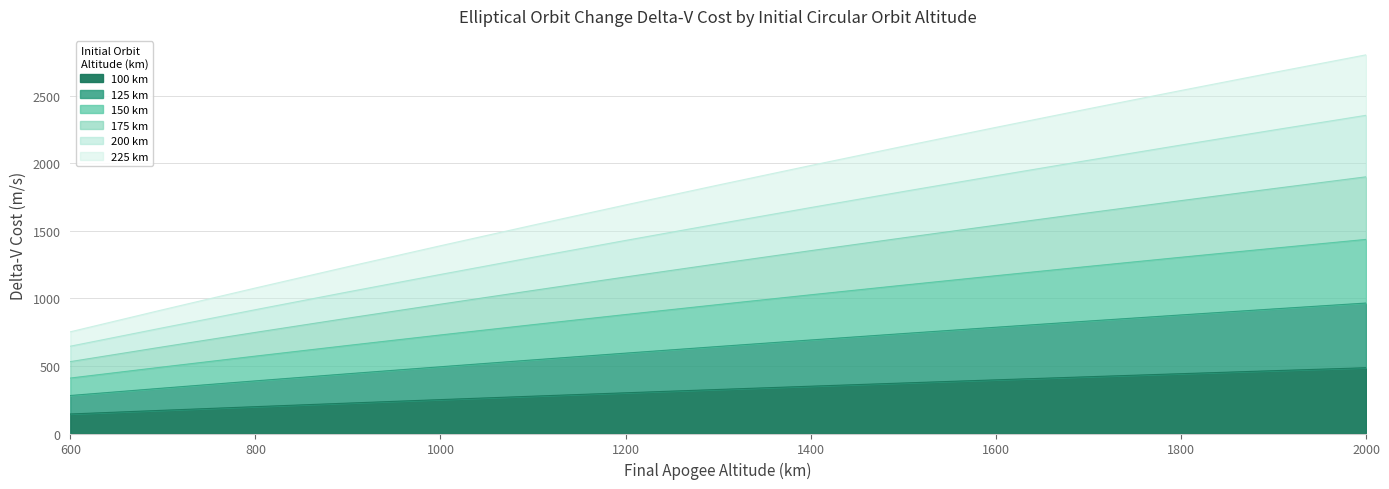

How many distinct data groups are displayed?

6